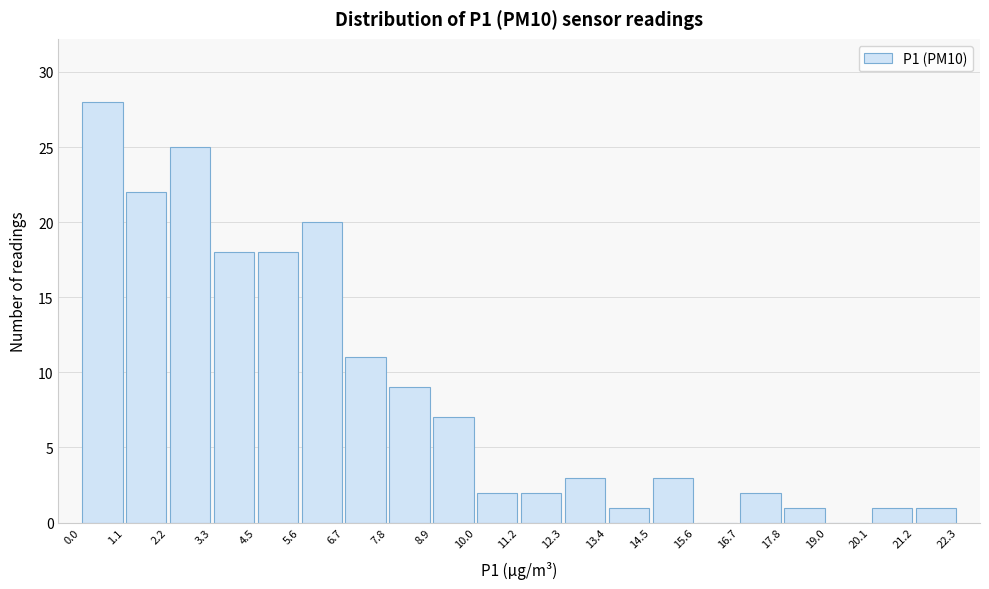

Reading left to right, transcribe this chart: for each bar, give the range it covers on the x-axis and its height. The values are not printed on the chart, so give them approximately, as read against the axis.

0.0 to 1.1: 28
1.1 to 2.2: 22
2.2 to 3.3: 25
3.3 to 4.5: 18
4.5 to 5.6: 18
5.6 to 6.7: 20
6.7 to 7.8: 11
7.8 to 8.9: 9
8.9 to 10.0: 7
10.0 to 11.2: 2
11.2 to 12.3: 2
12.3 to 13.4: 3
13.4 to 14.5: 1
14.5 to 15.6: 3
15.6 to 16.7: 0
16.7 to 17.8: 2
17.8 to 19.0: 1
19.0 to 20.1: 0
20.1 to 21.2: 1
21.2 to 22.3: 1